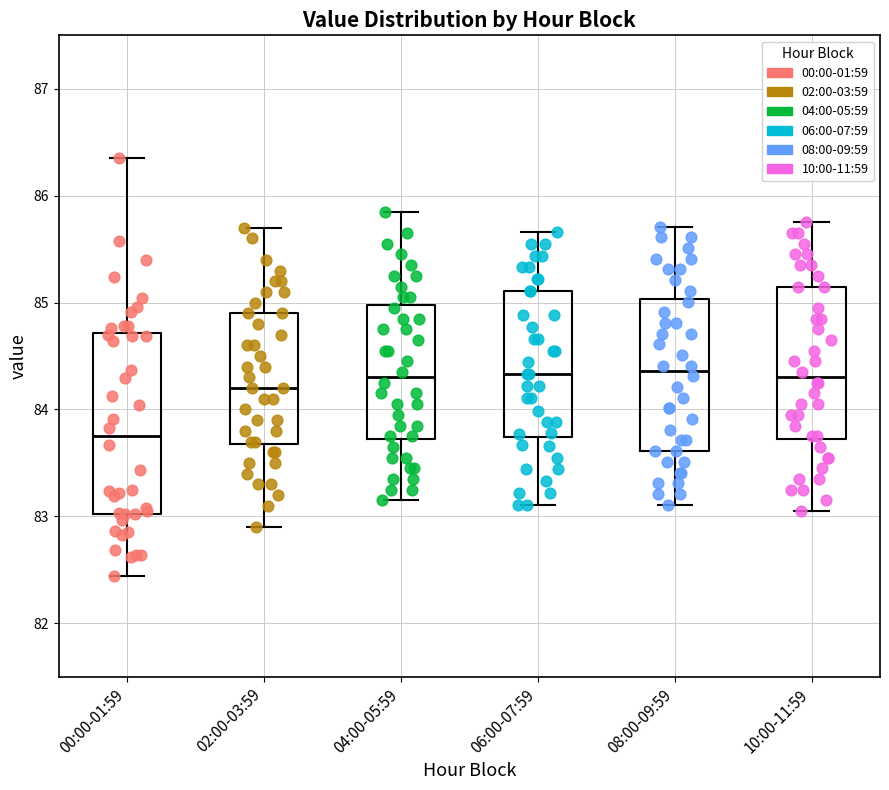

Which box has the lowest median line?

00:00-01:59